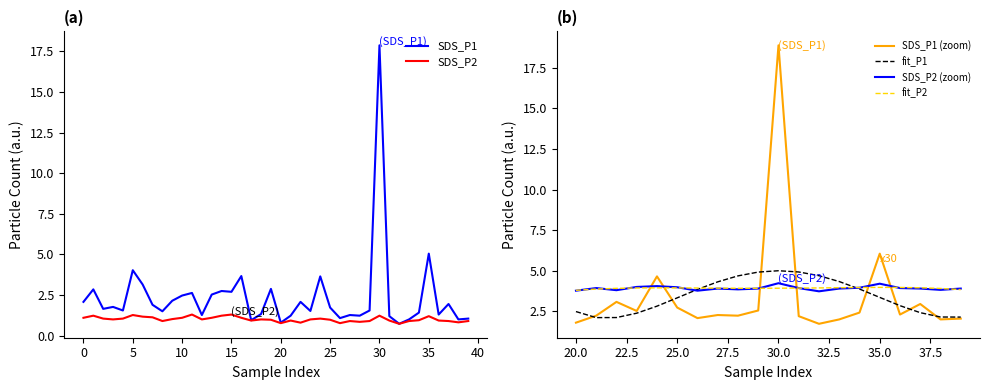

What is the sum of all SDS_P2 values?

40.4